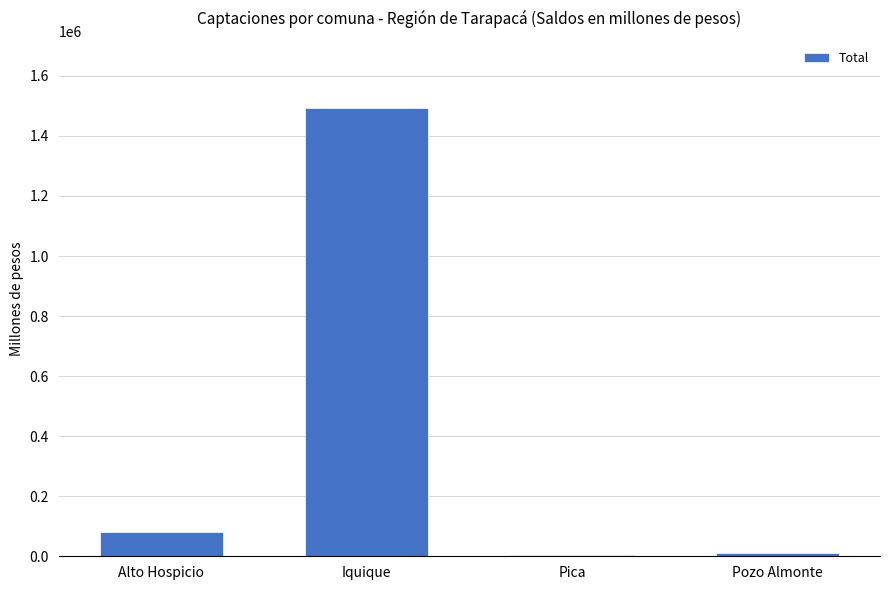

Is it true that the value at Alto Hospicio is 81007.1?

True